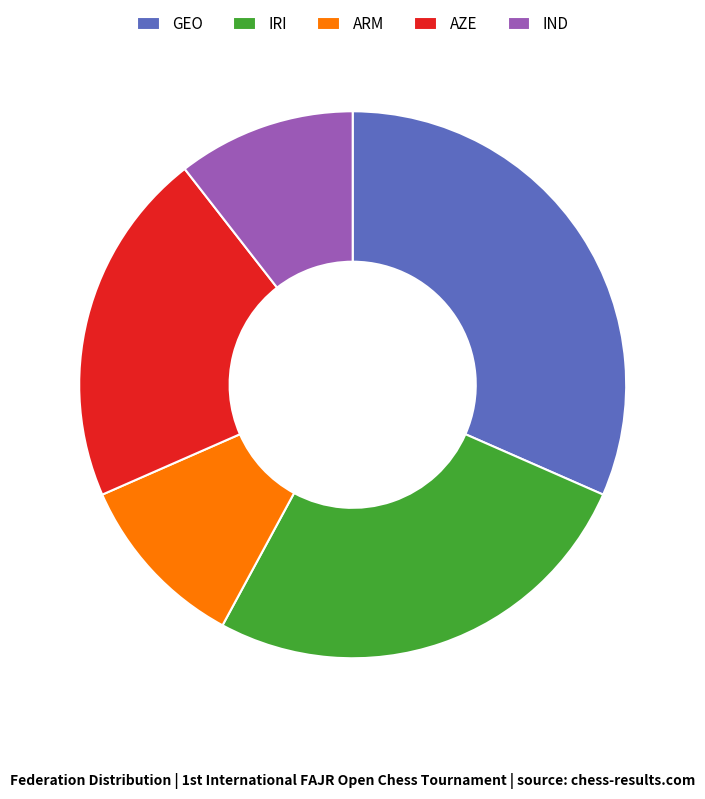

The GEO slice represents 25% of the pie. True or false?

False